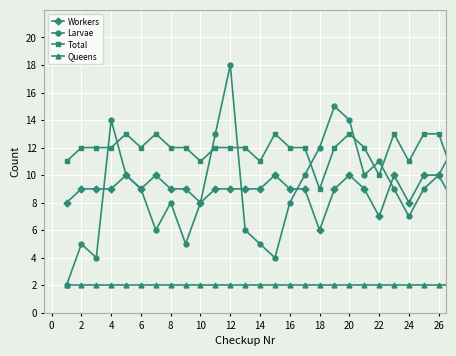

Which series has the largest range (max minus min)?

Larvae